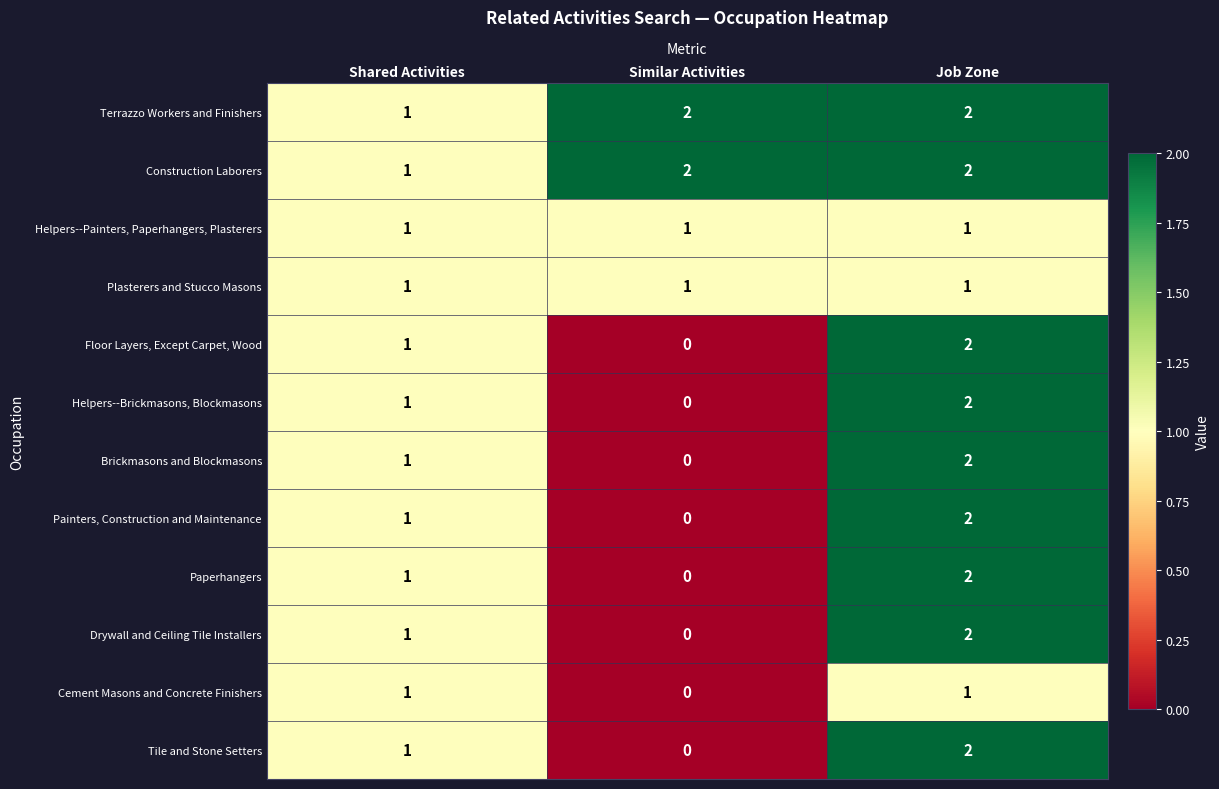

Which category has the lowest value across all series?

Similar Activities